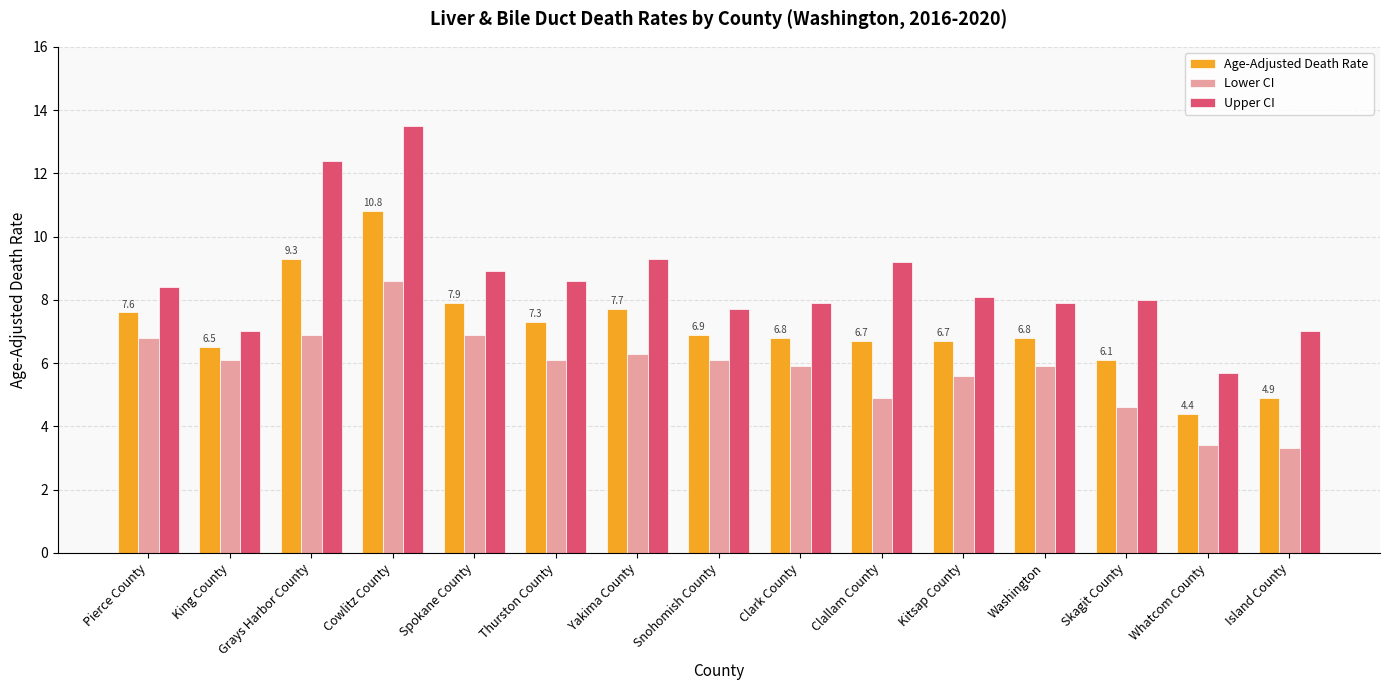

Which series has the largest range (max minus min)?

Upper CI